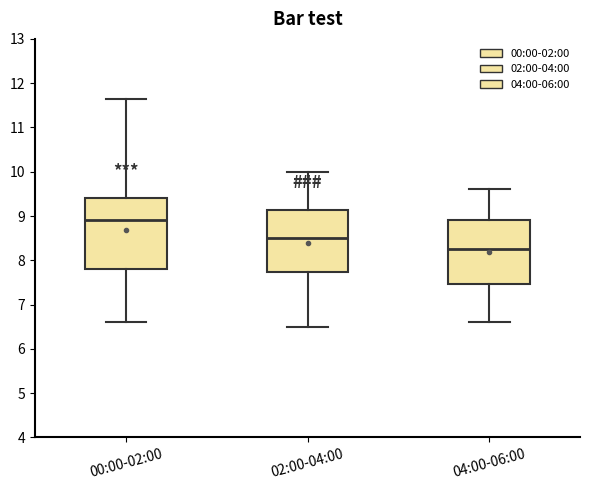

Comparing the boxes themselves (not the whiskers), which one is the tallest?

00:00-02:00